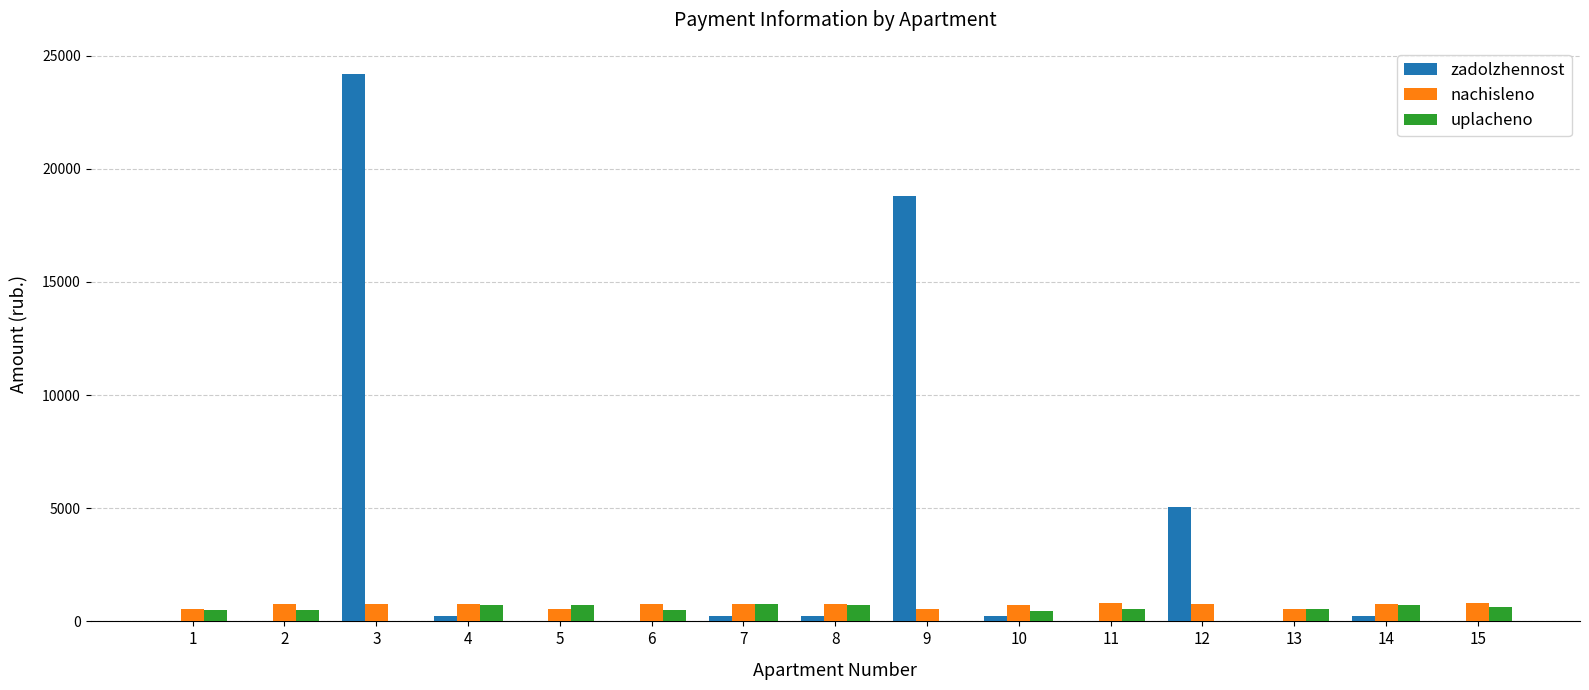

What is the sum of the nachisleno values at 2 and 6?

1498.0